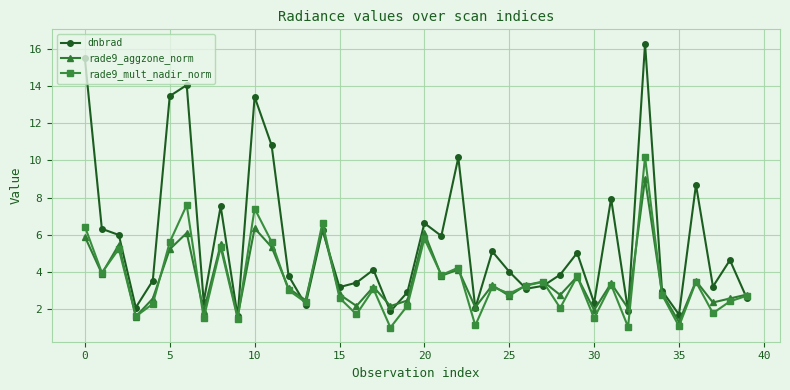

What is the smallest value displayed?

1.0